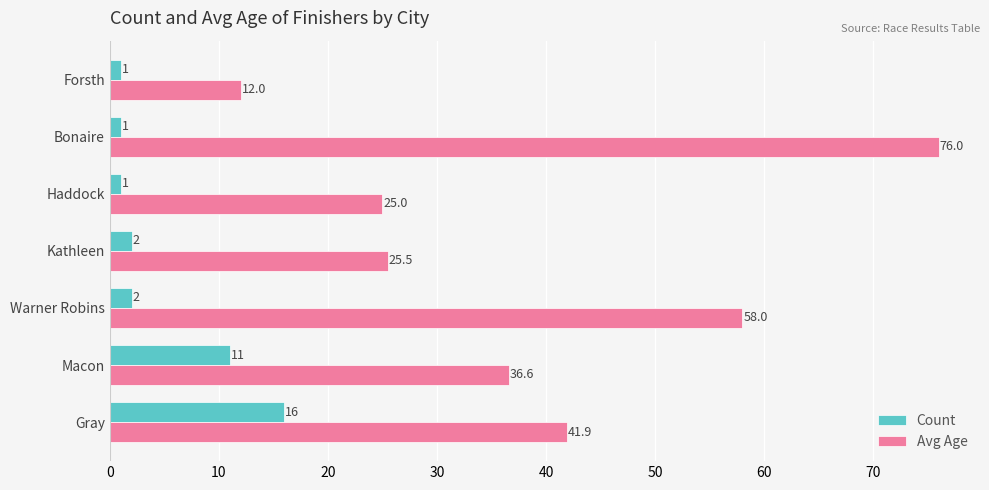

Which series has the largest total across all categories?

Avg Age